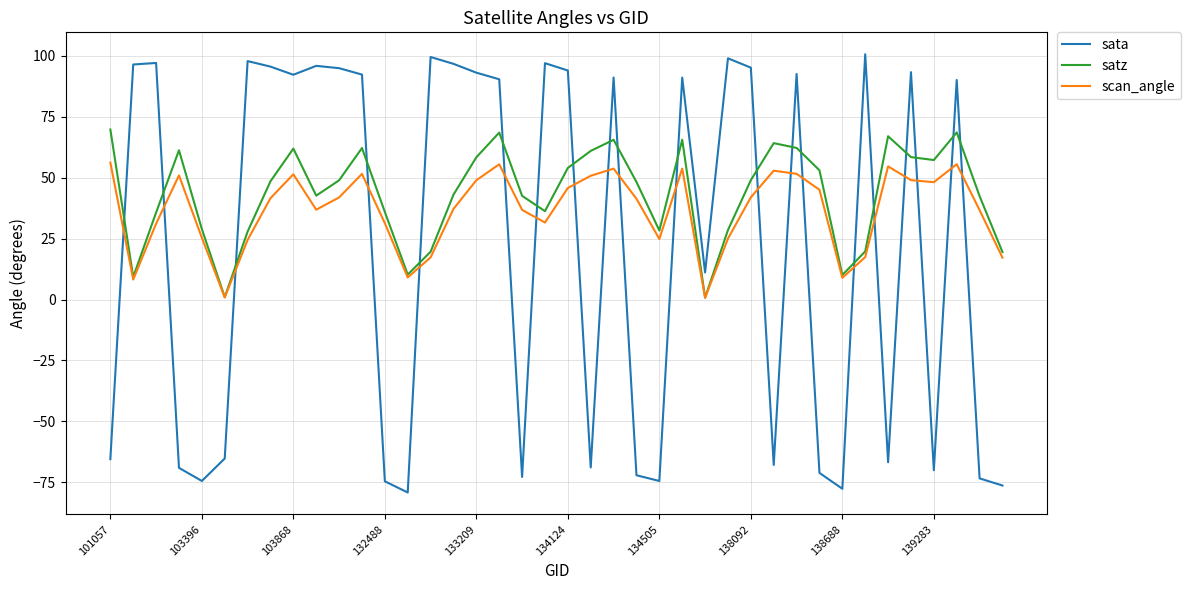

Which series has the largest range (max minus min)?

sata